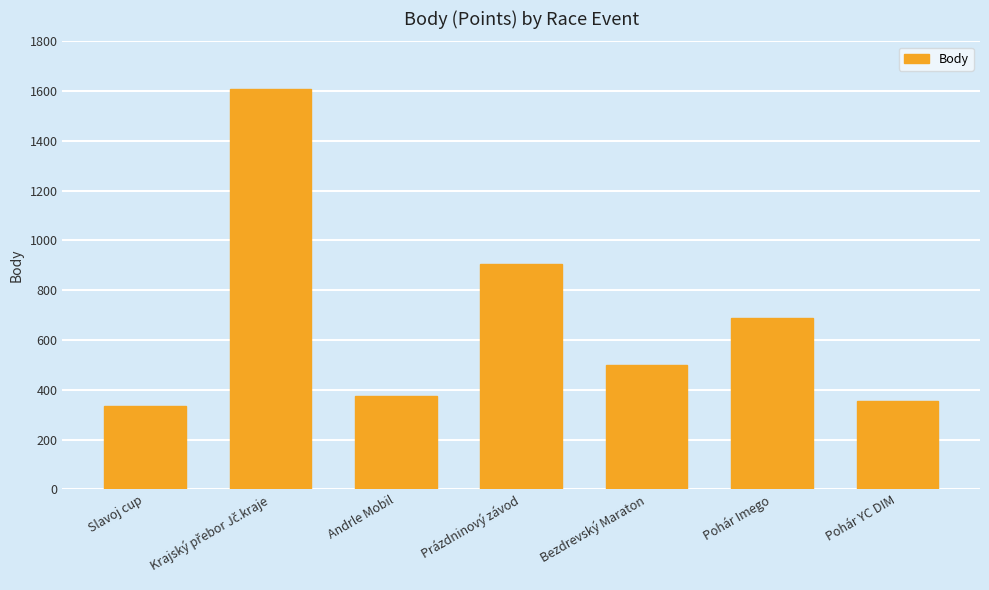

What is the greatest value displayed?

1608